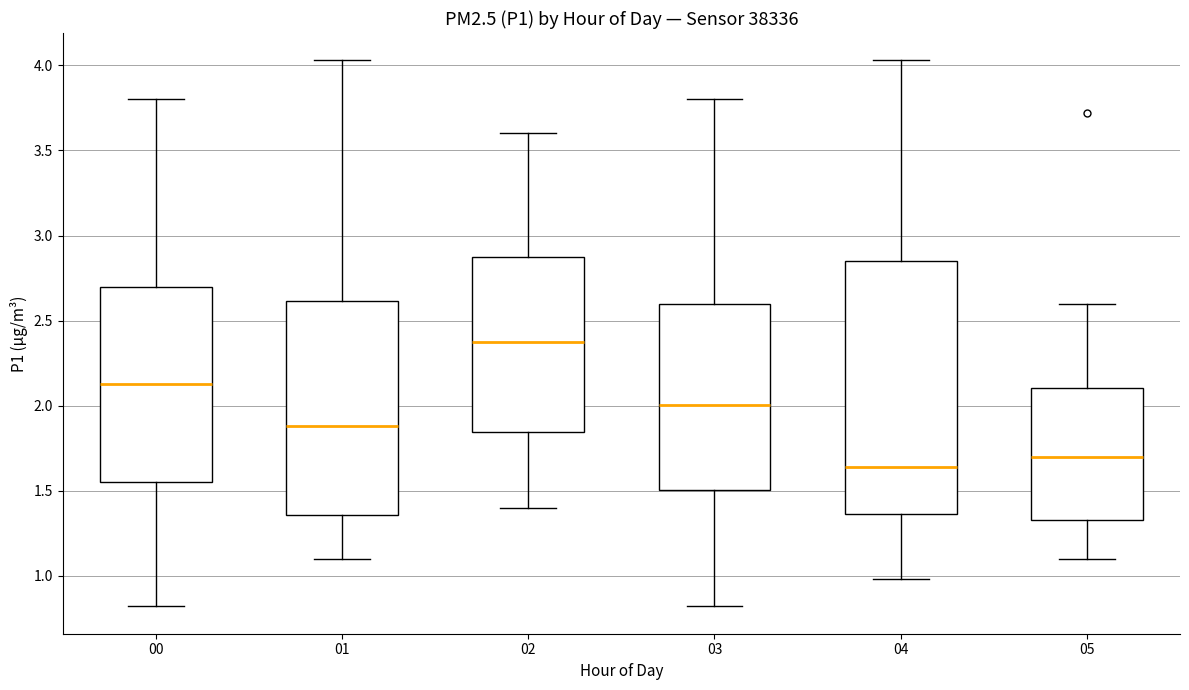

Comparing the boxes themselves (not the whiskers), which one is the tallest?

04